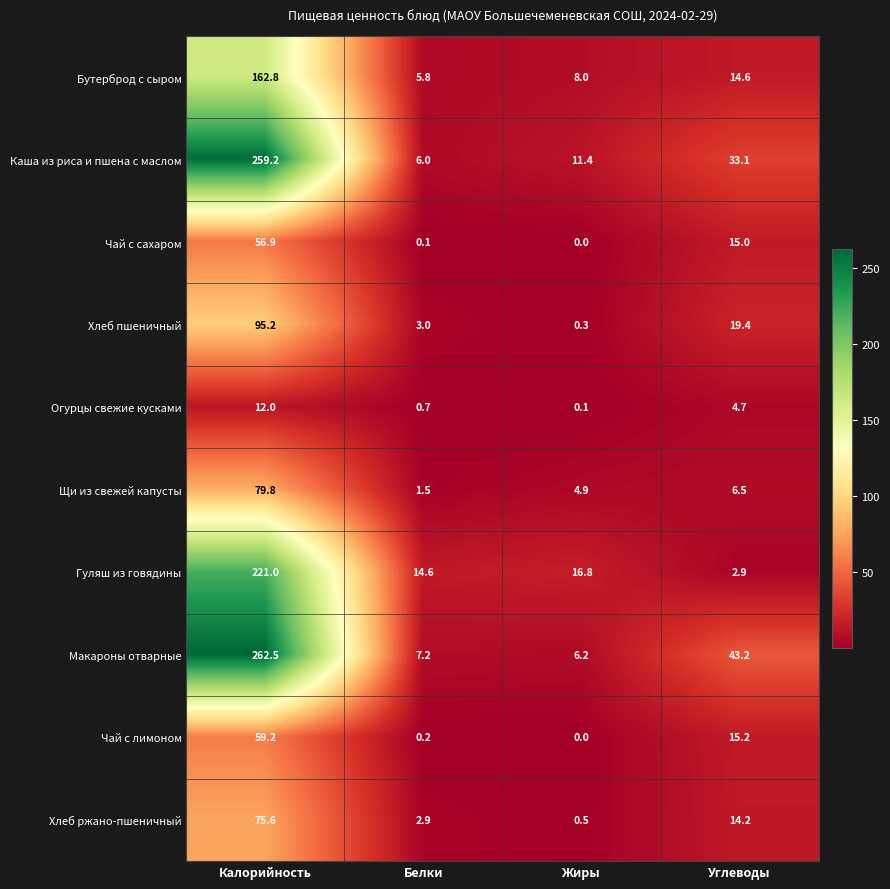

At which label does Хлеб ржано-пшеничный first exceed 14?

Калорийность